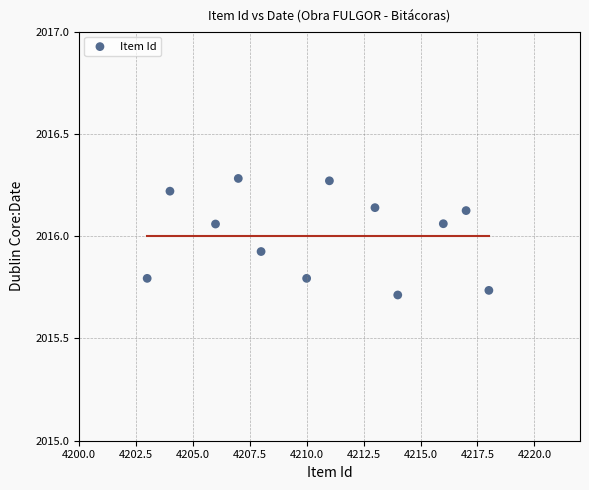

What is the range of X values (max minus min)?

15.0